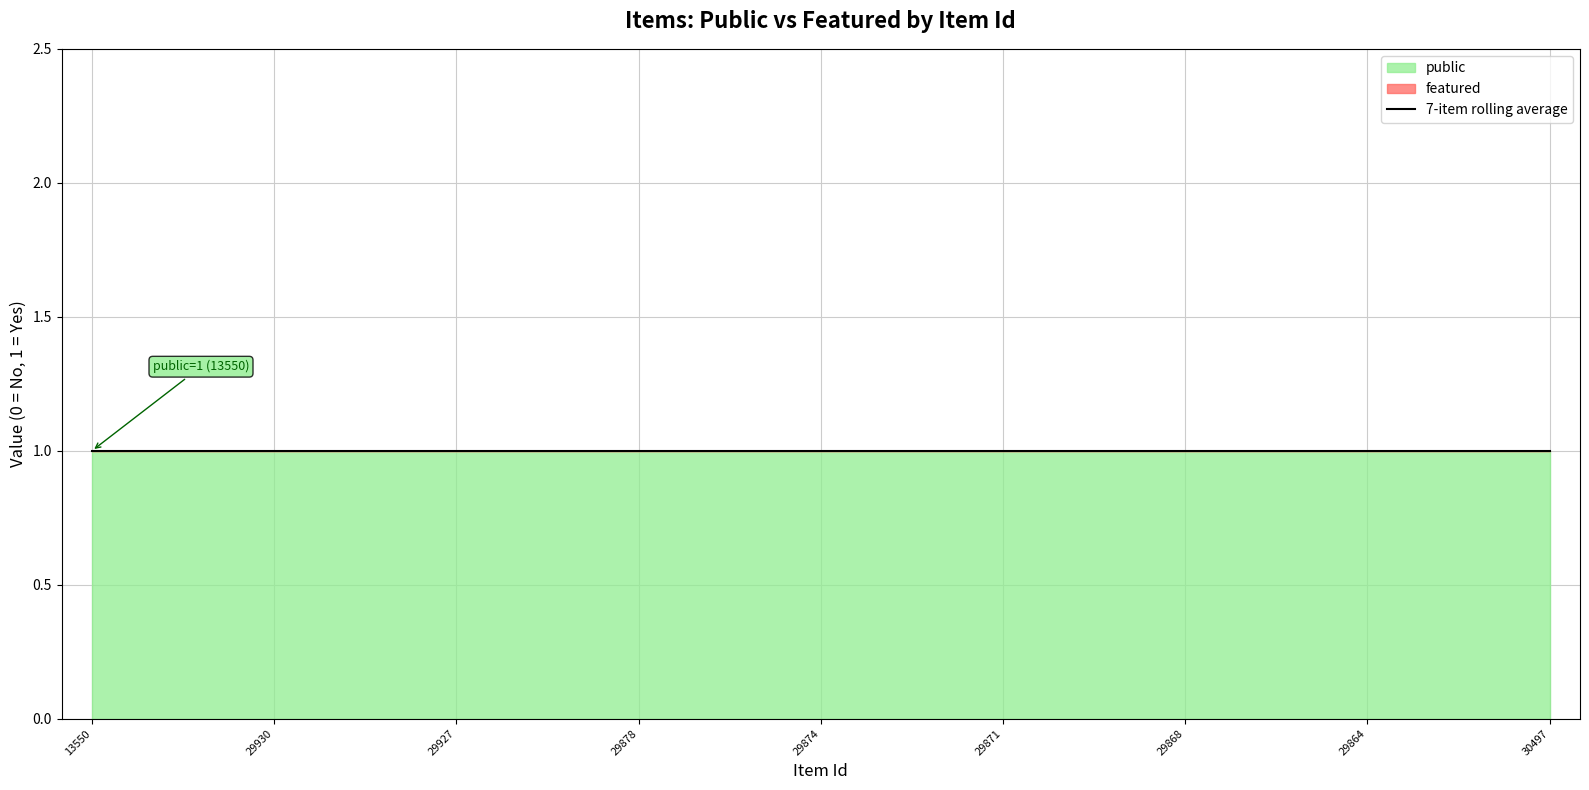

What is the sum of the public values at 29863 and 29873?

2